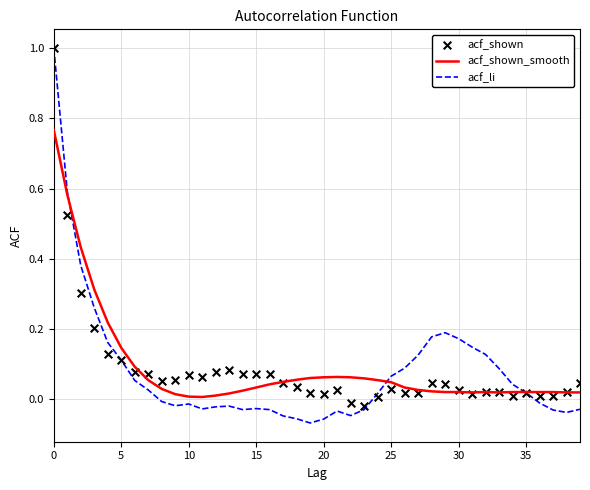

Which series has the widest spread of Y values?

acf_li